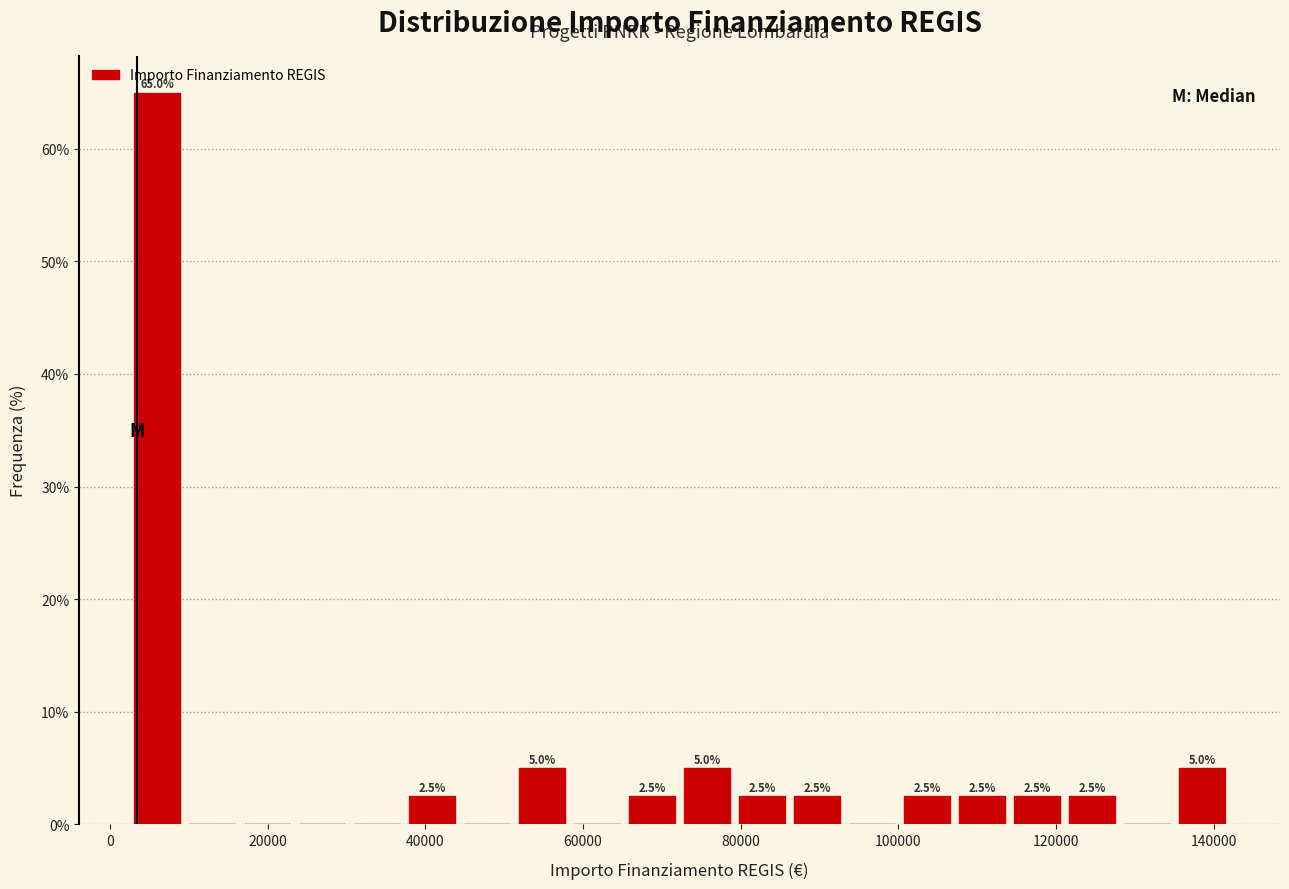

Read against the x-axis, roughly where is the centre of the tallest bar?

6000